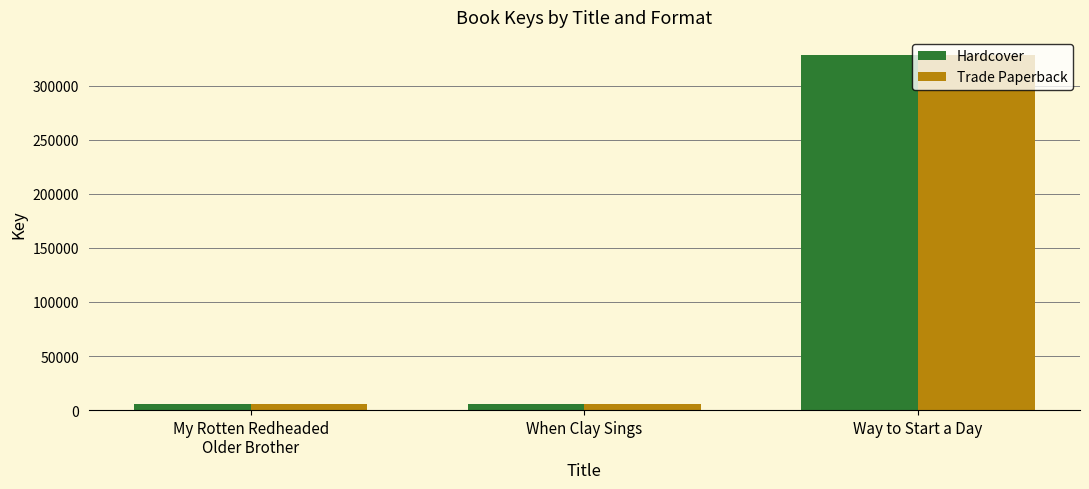

What is the sum of all Hardcover values?

340449